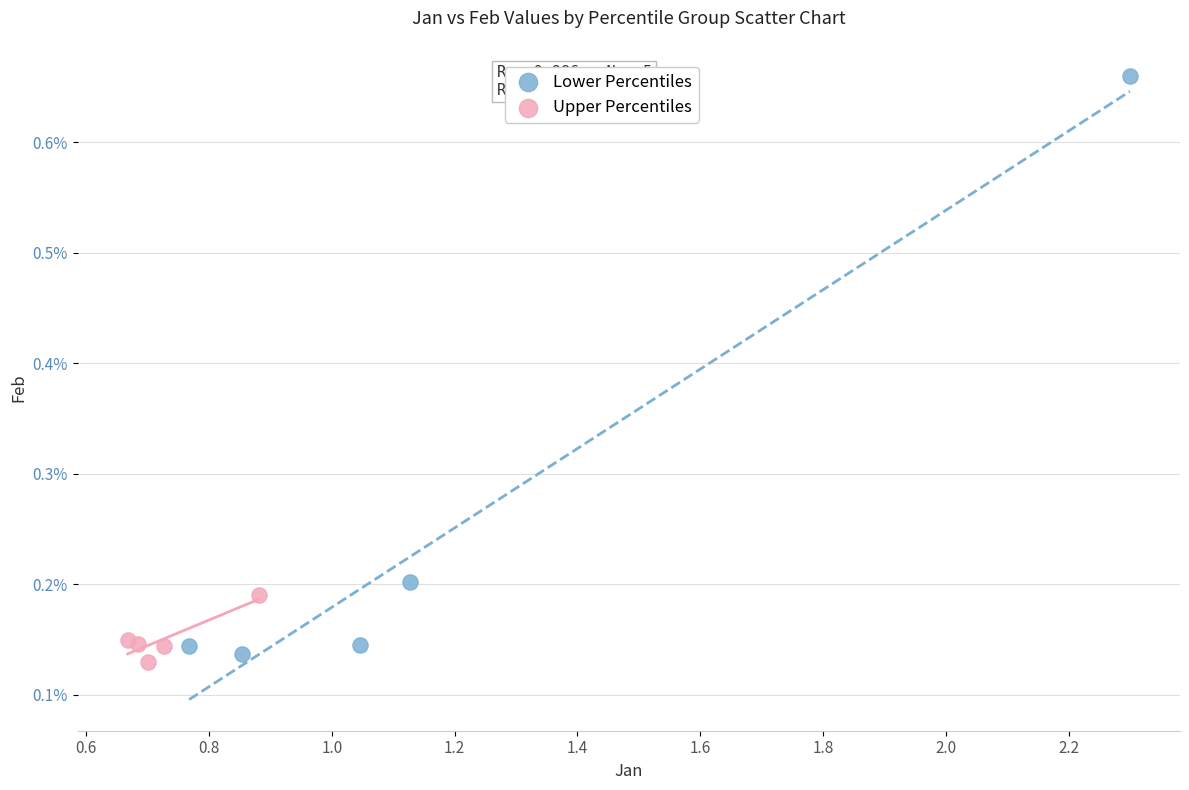

Which series has the largest Y range (max minus min)?

Lower Percentiles